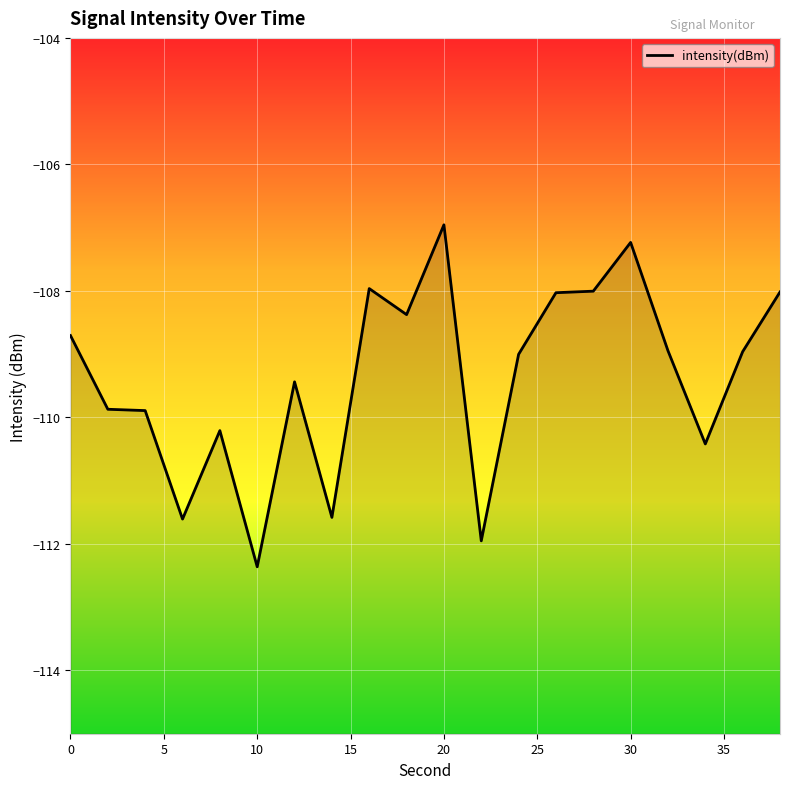

The value at 10 is -112.4. True or false?

True